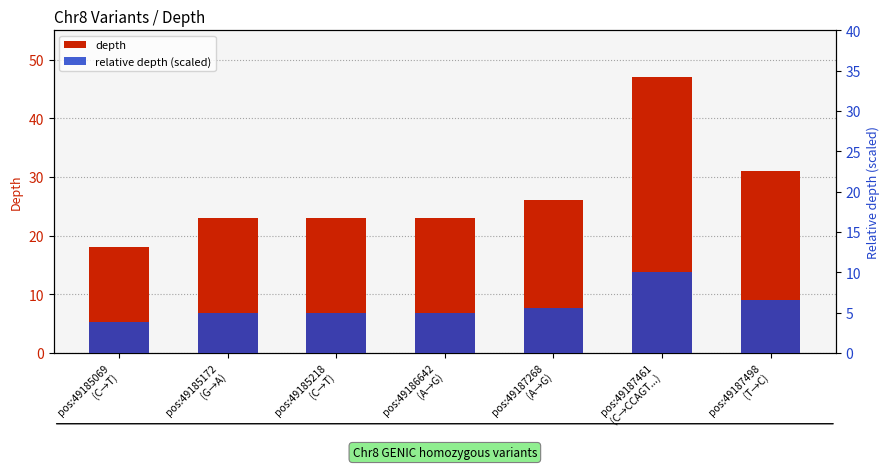

The value of depth at pos:49185218
(C→T) is 23.0. True or false?

True